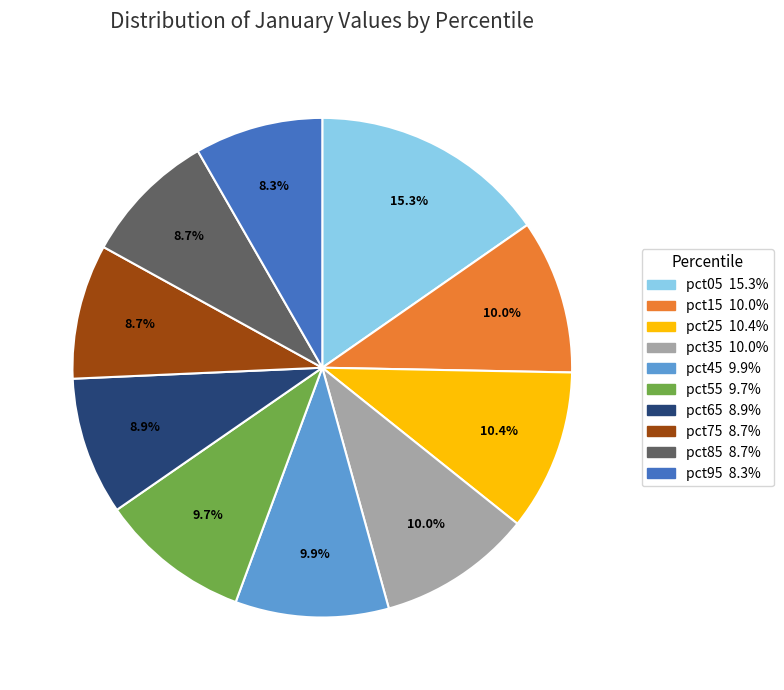

How many segments does this pie chart have?

10